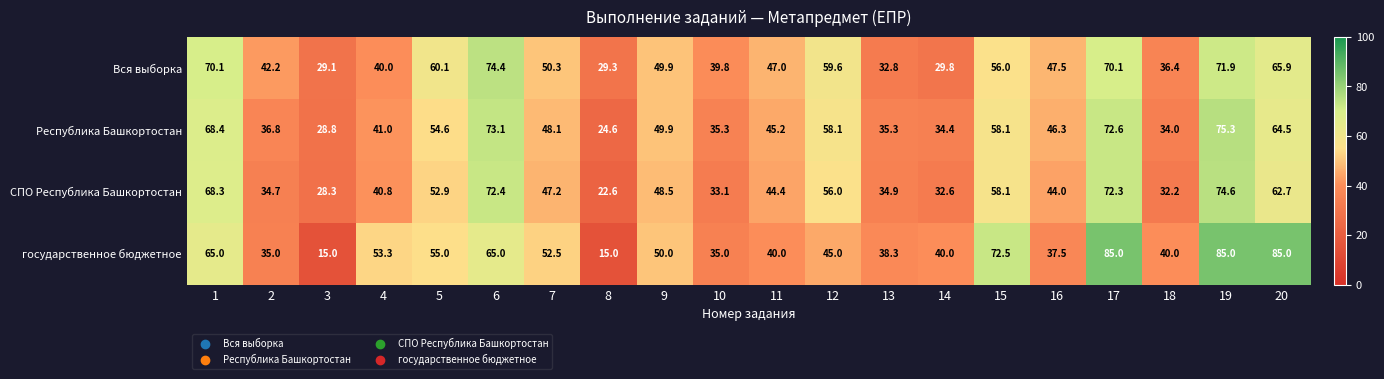

What is the spread (max minus min) of values at 15?

16.5